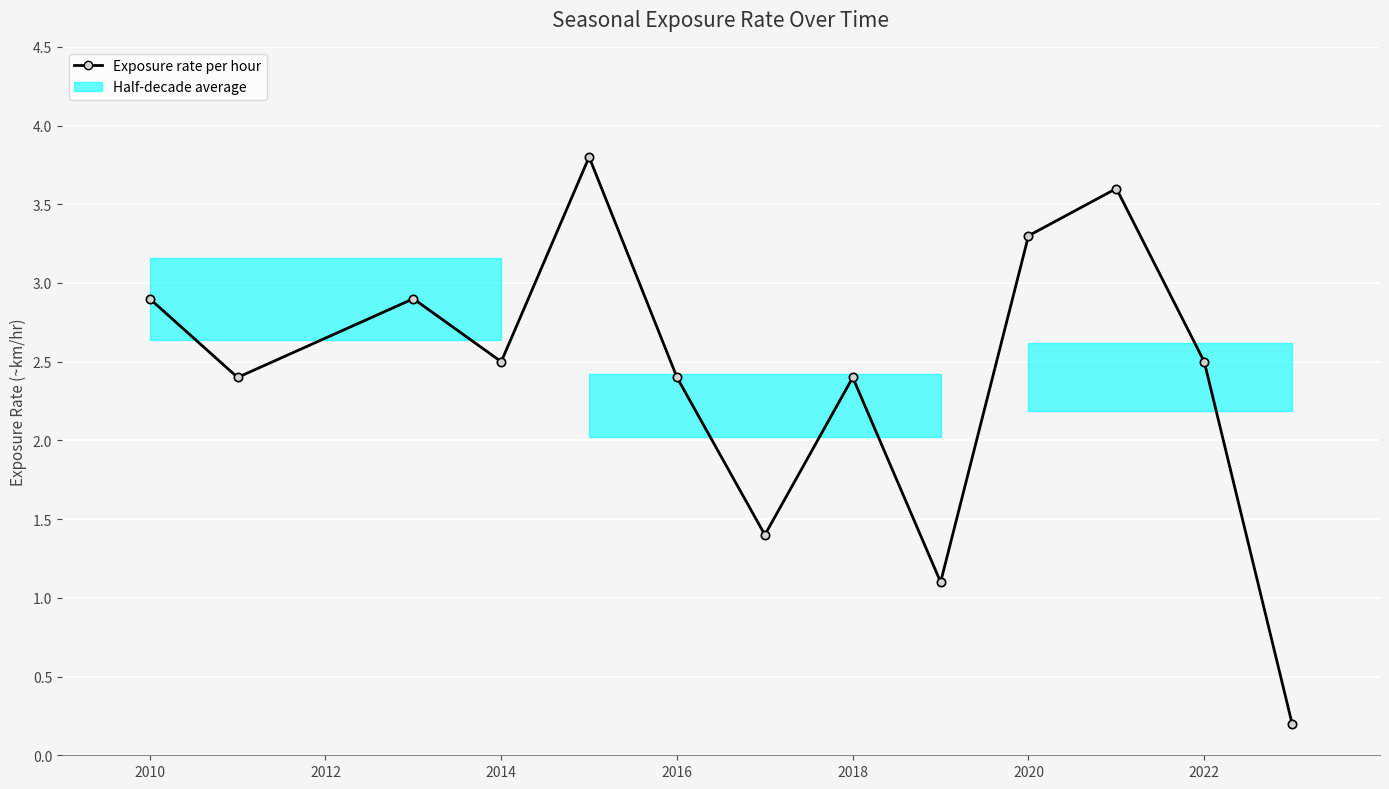

What is the difference between the maximum and second lowest values?

2.7